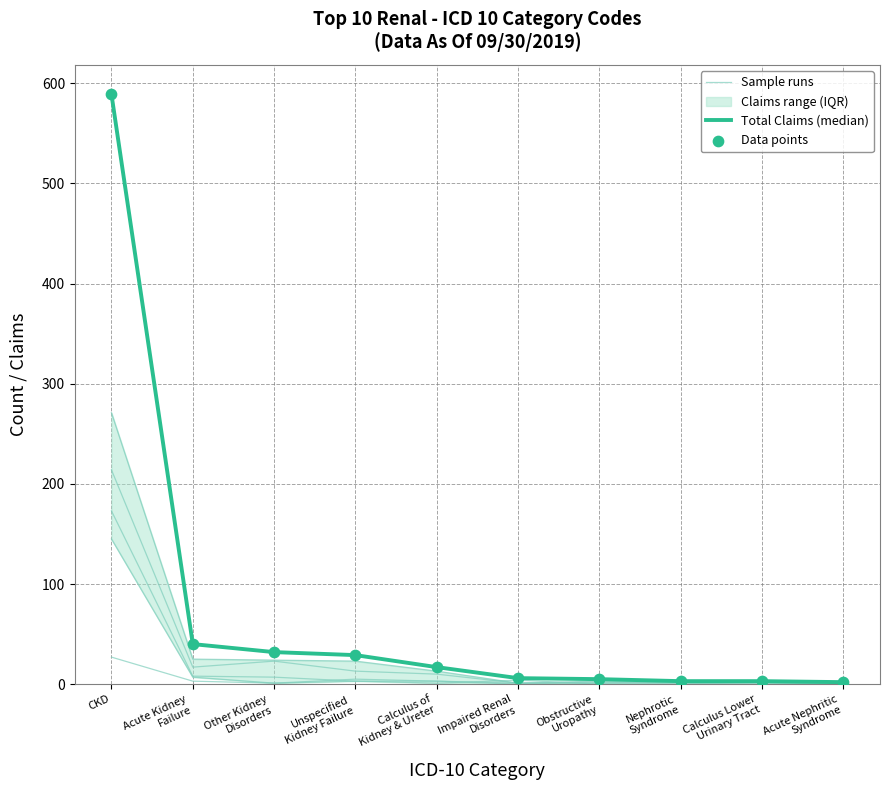

Is the value of Total Claims (median) at Unspecified
Kidney Failure greater than the value of Data points at Obstructive
Uropathy?

Yes